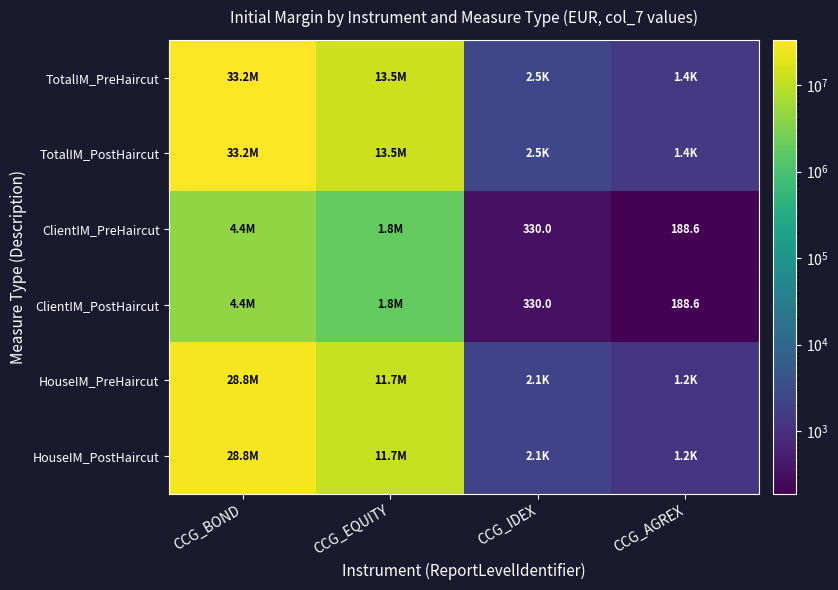

At how many categories does at least one series exceed 10348993?

2